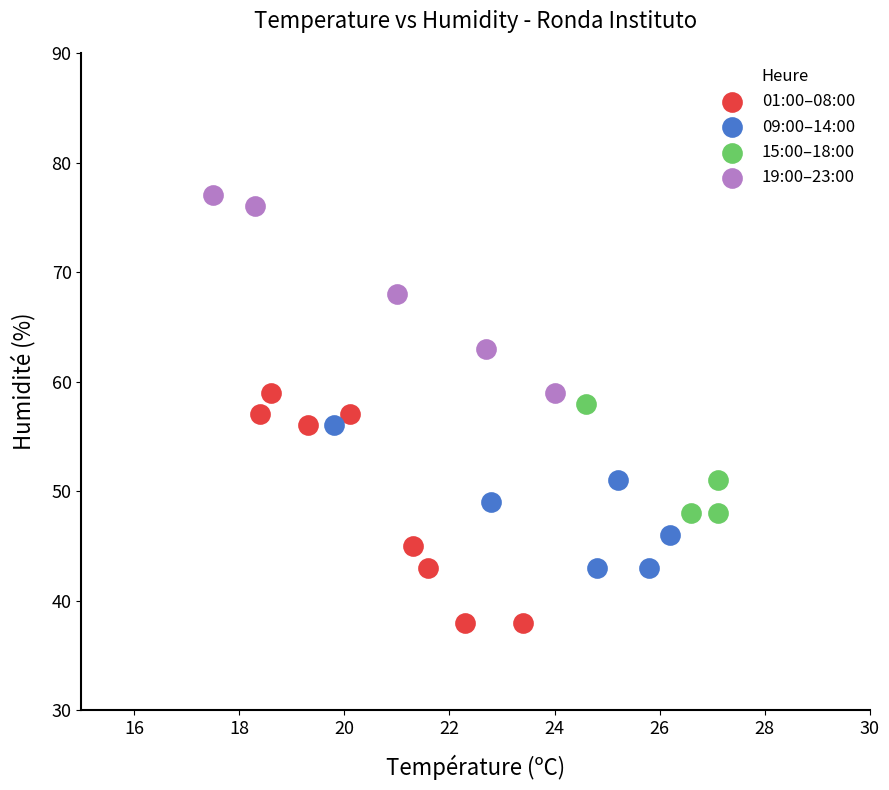

What are all the series names shown in the legend?

01:00–08:00, 09:00–14:00, 15:00–18:00, 19:00–23:00